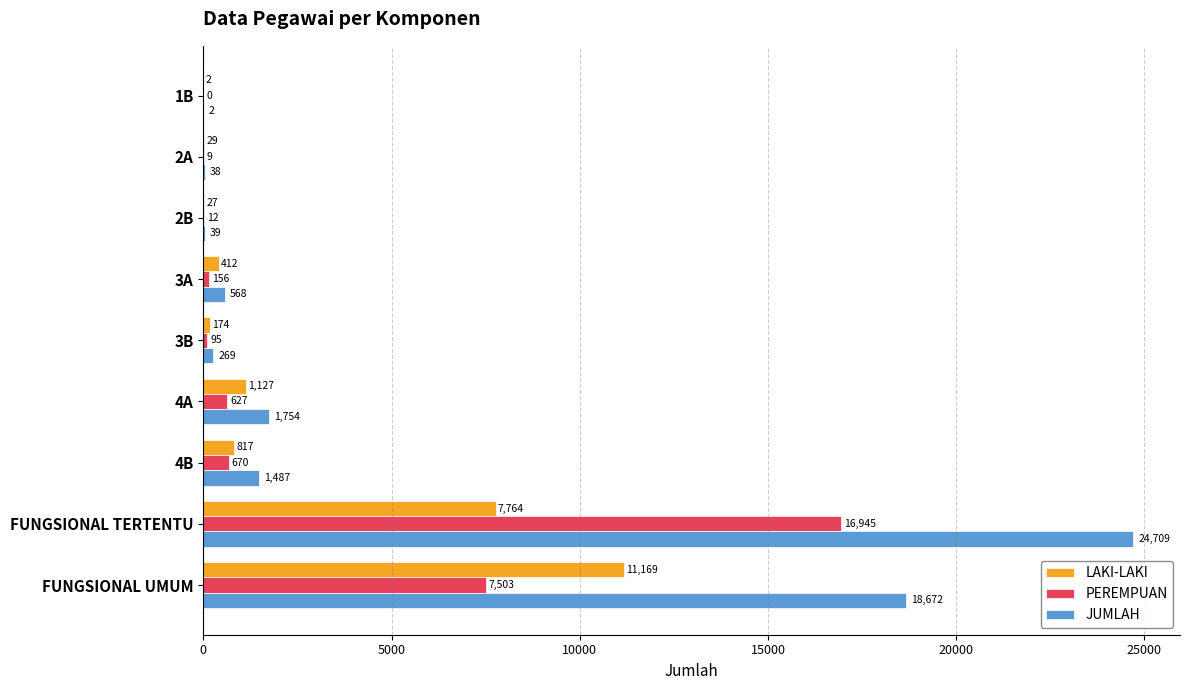

Read the PEREMPUAN value at 4A, to the nearest 100.

600